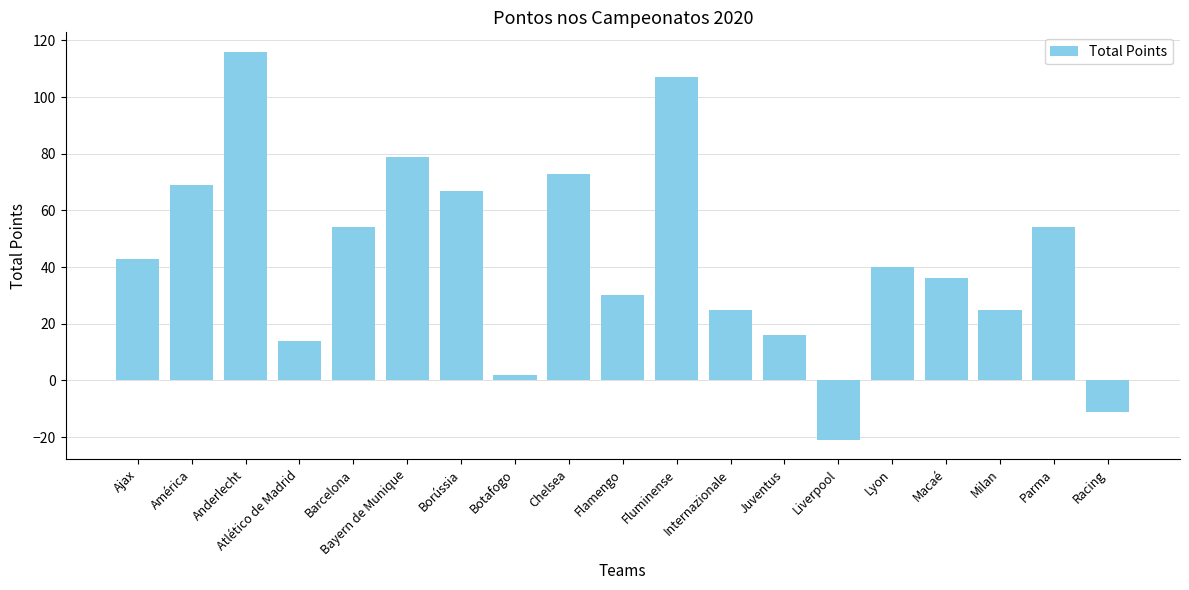

At which category does the chart reach its minimum across all series?

Liverpool